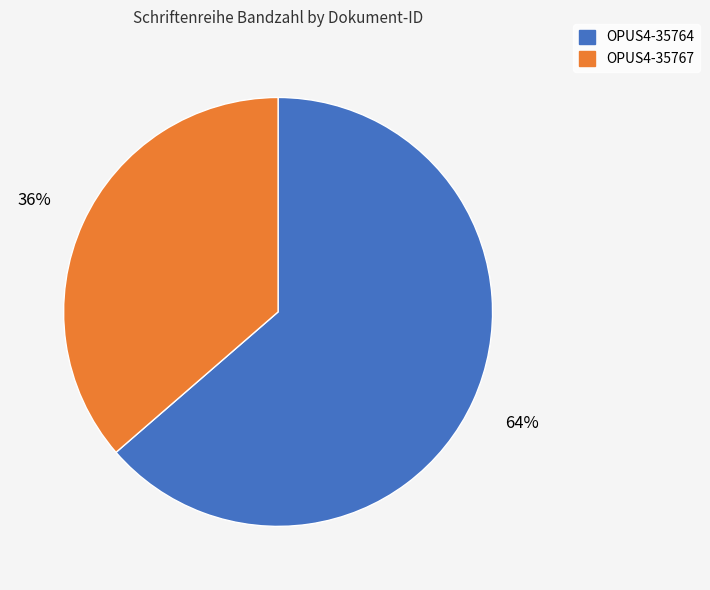

Which has a higher value, OPUS4-35767 or OPUS4-35764?

OPUS4-35764